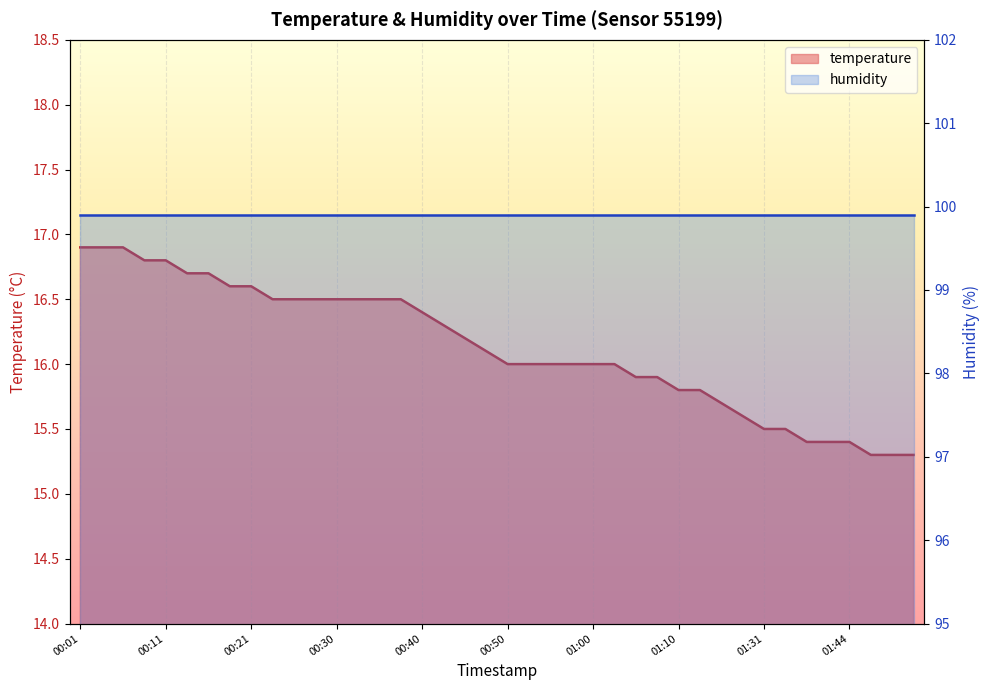

What is the change in value from 00:01 to 01:12?

-1.1